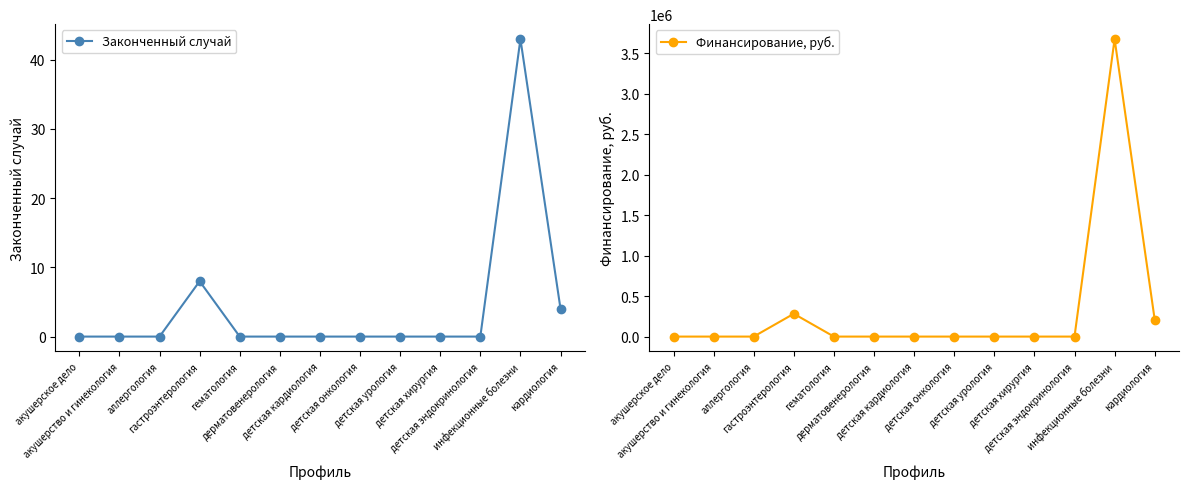

Reading left to right, extract all data points from this chart.

Законченный случай: акушерское дело=0	акушерство и гинекология=0	аллергология=0	гастроэнтерология=8	гематология=0	дерматовенерология=0	детская кардиология=0	детская онкология=0	детская урология=0	детская хирургия=0	детская эндокринология=0	инфекционные болезни=43	кардиология=4
Финансирование, руб.: акушерское дело=0	акушерство и гинекология=0	аллергология=0	гастроэнтерология=282105	гематология=0	дерматовенерология=0	детская кардиология=0	детская онкология=0	детская урология=0	детская хирургия=0	детская эндокринология=0	инфекционные болезни=3675687	кардиология=209420